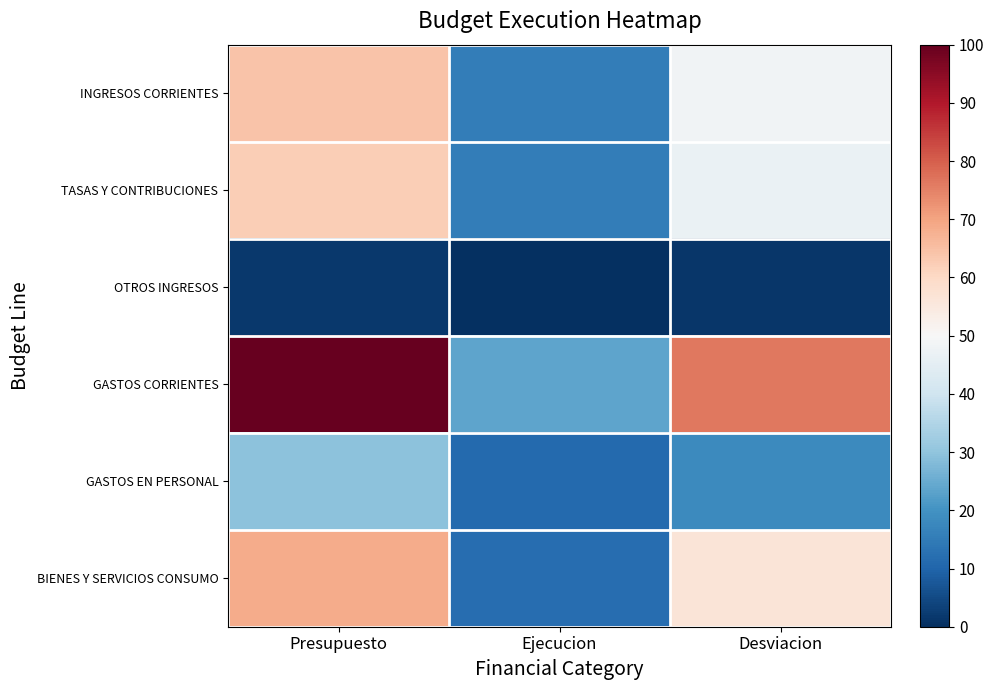

What is the total value across all series at Ejecucion?

77.7